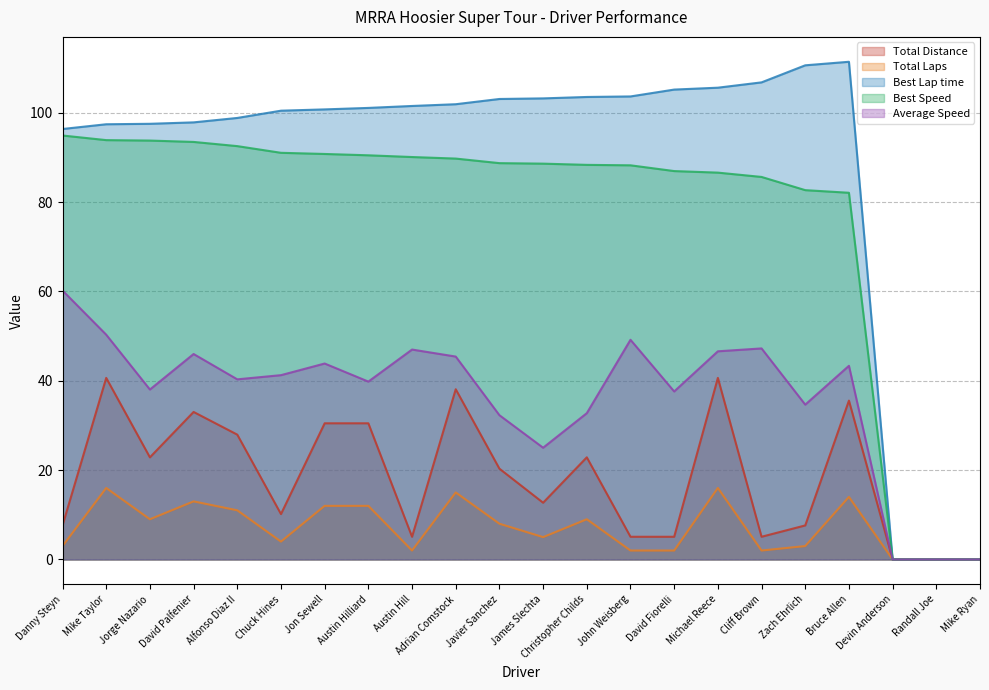

The Total Laps series shows 14.0 at Bruce Allen. True or false?

True